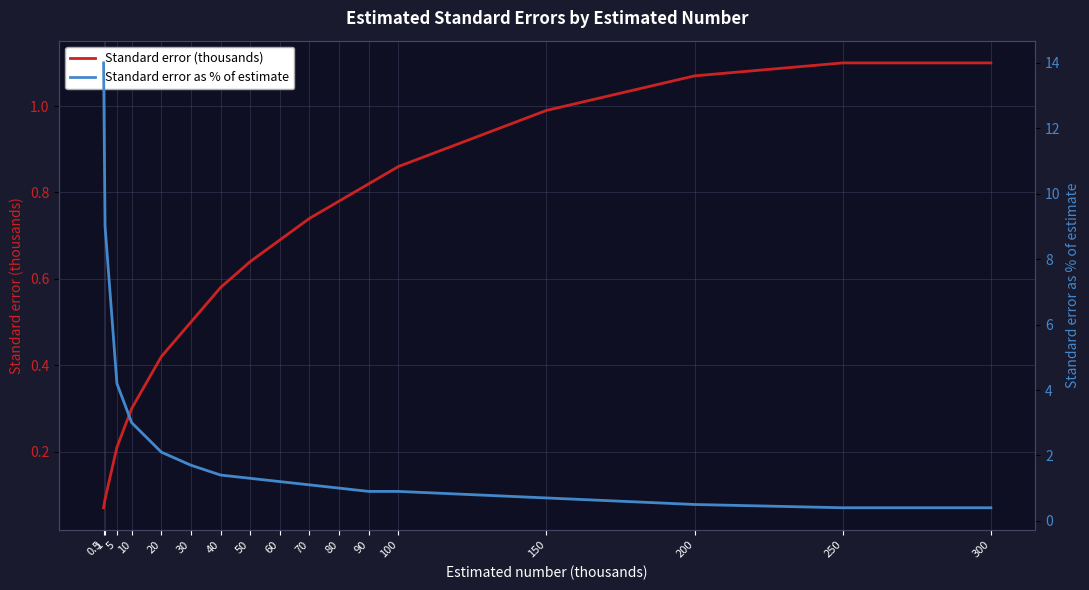

At 80, list the series in order from largest to smallest.

Standard error as % of estimate, Standard error (thousands)